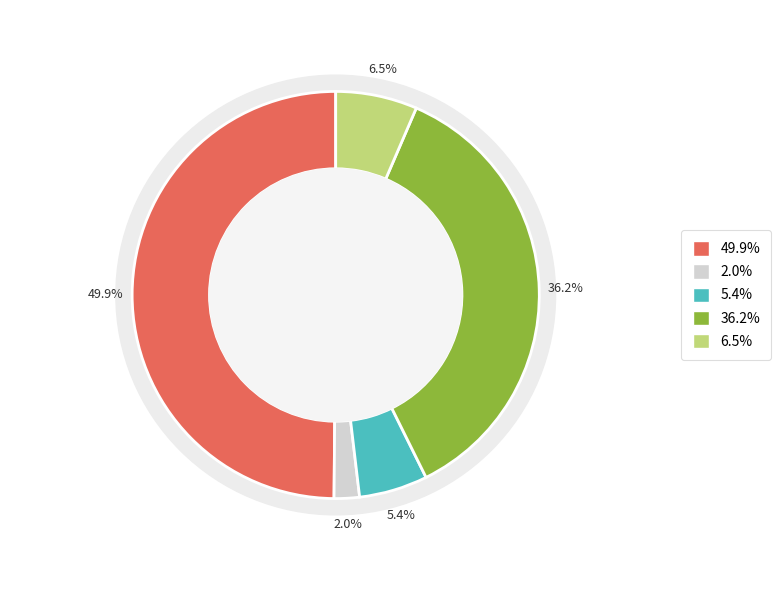

How many segments does this pie chart have?

5